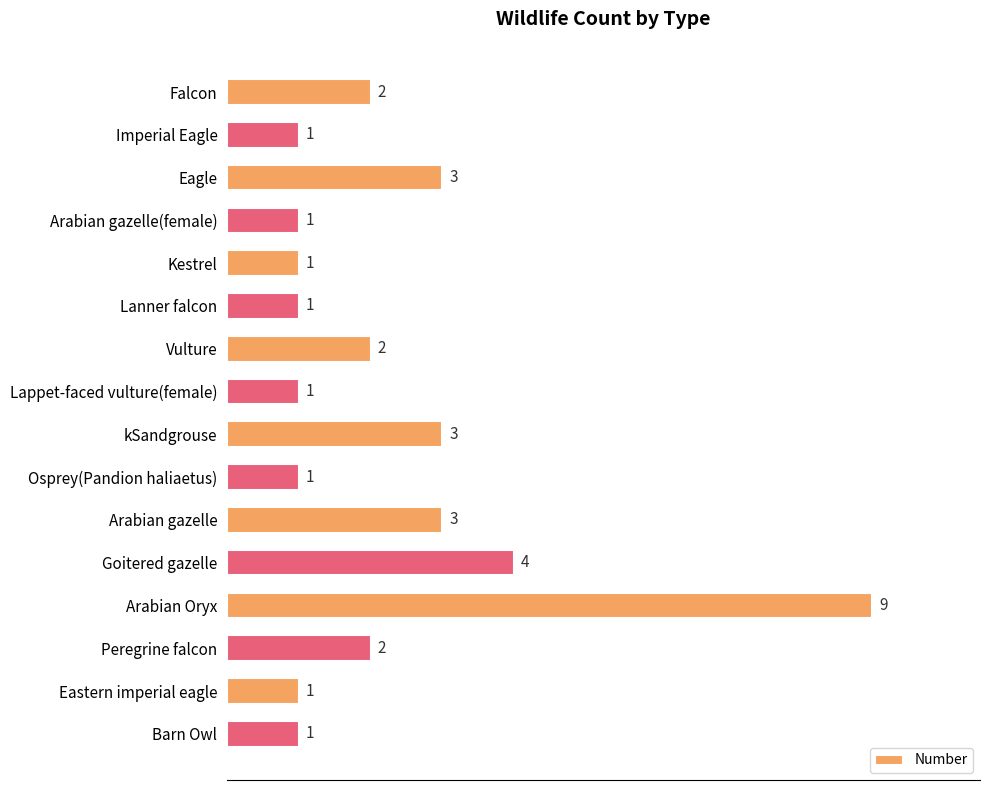

Is it true that the value at Goitered gazelle is 5?

False